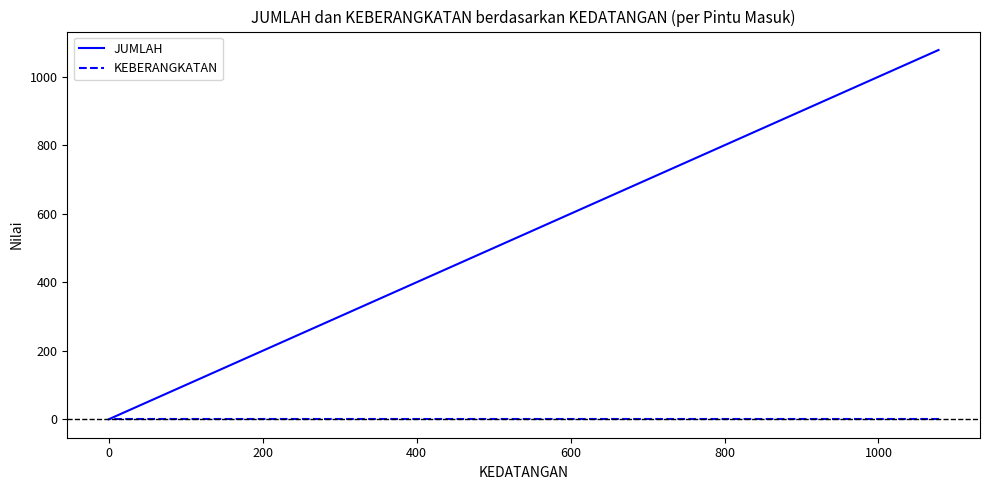

What are all the series names shown in the legend?

JUMLAH, KEBERANGKATAN